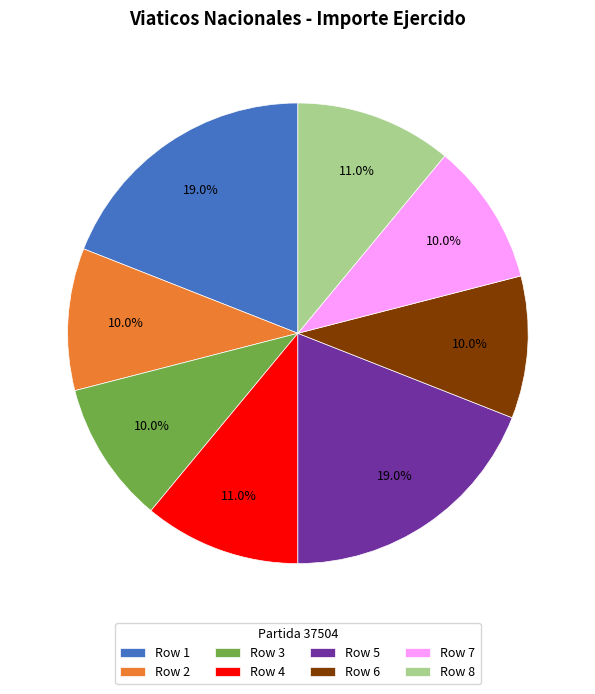

Between Row 3 and Row 4, which is larger?

Row 4